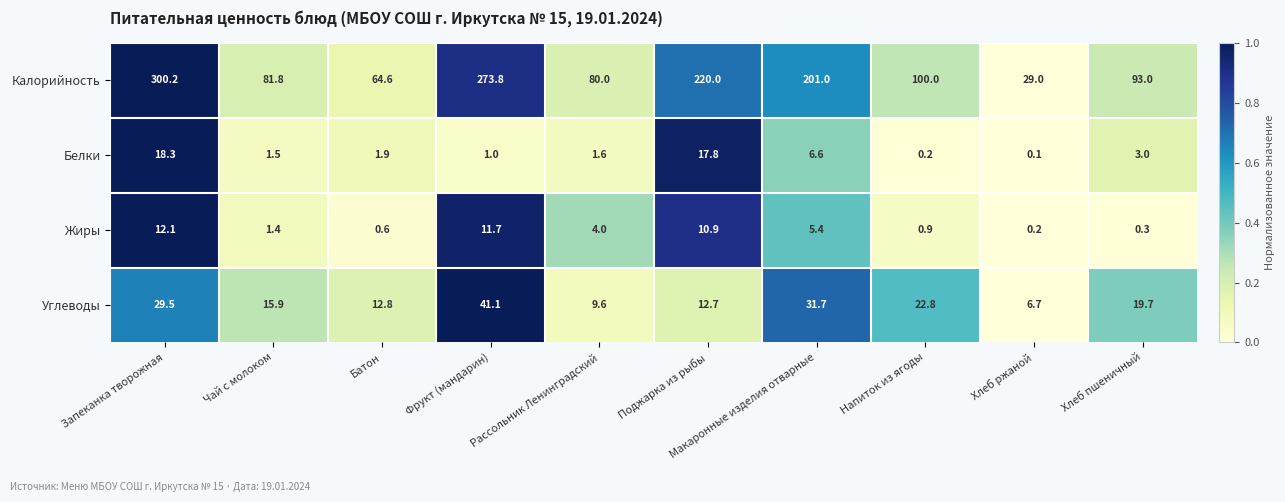

At which label is Углеводы closest to 23?

Напиток из ягоды